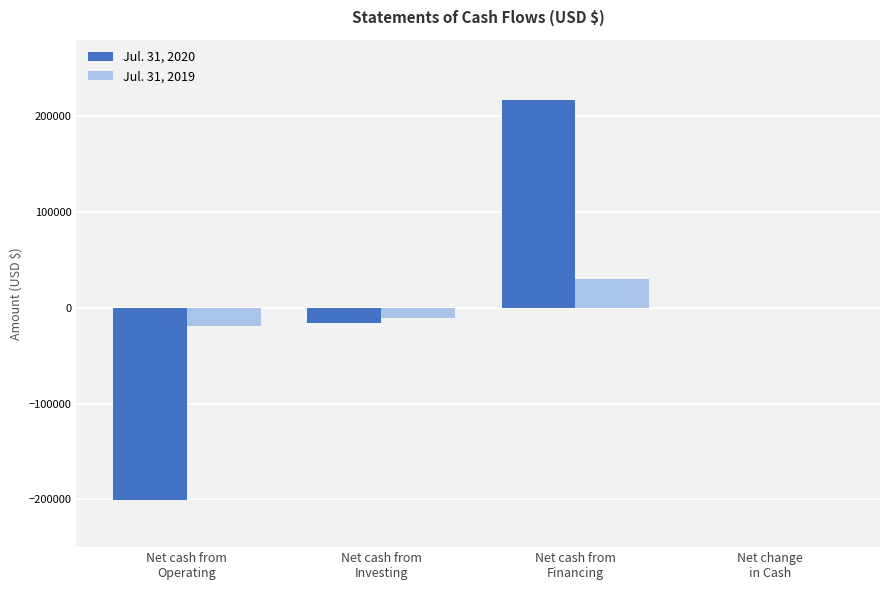

What is the average value of the Jul. 31, 2019 series?

45